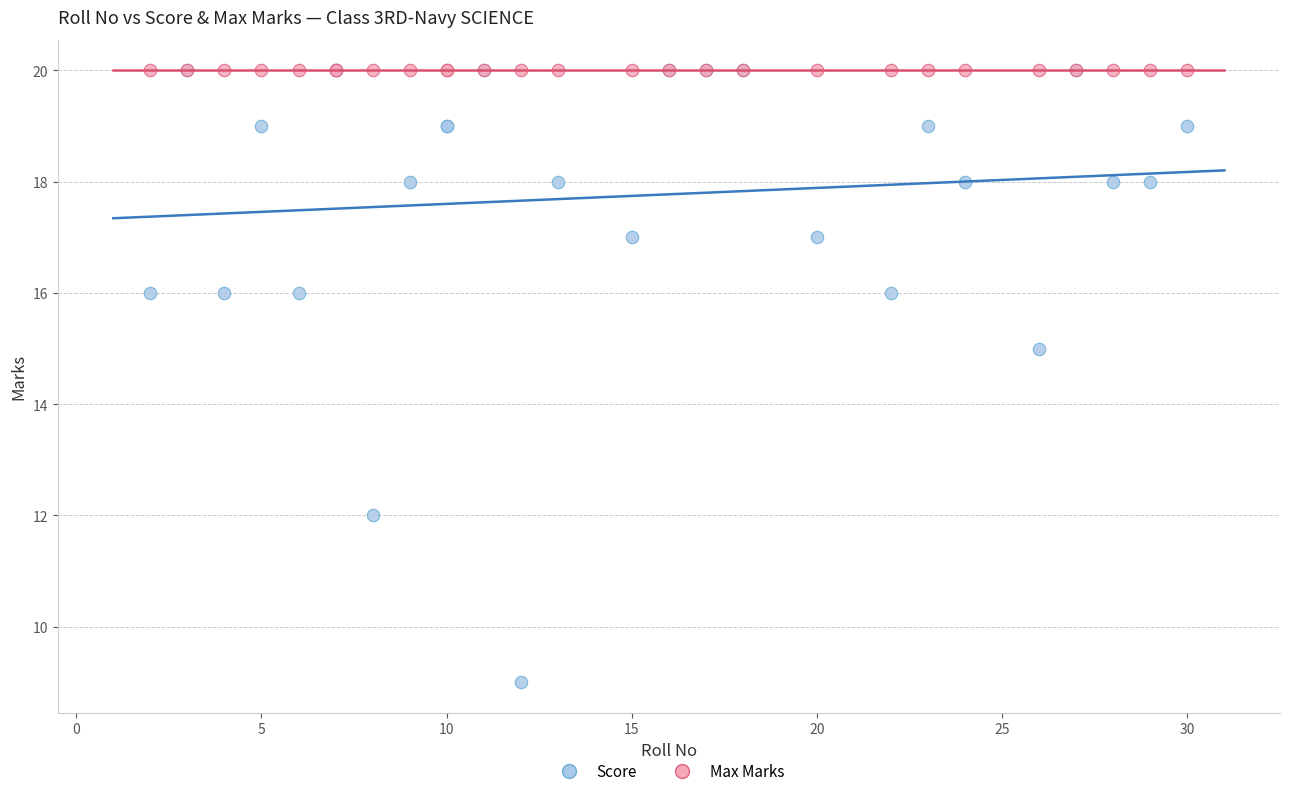

Across all series, what Y value is closest to 14?

15